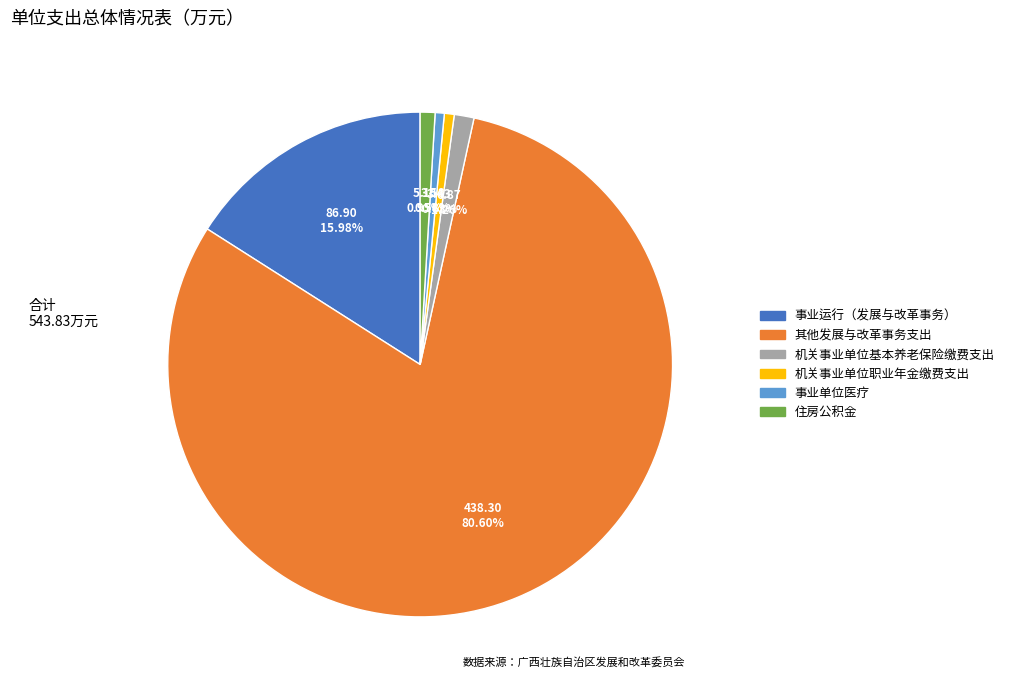

Between 其他发展与改革事务支出 and 机关事业单位职业年金缴费支出, which is larger?

其他发展与改革事务支出